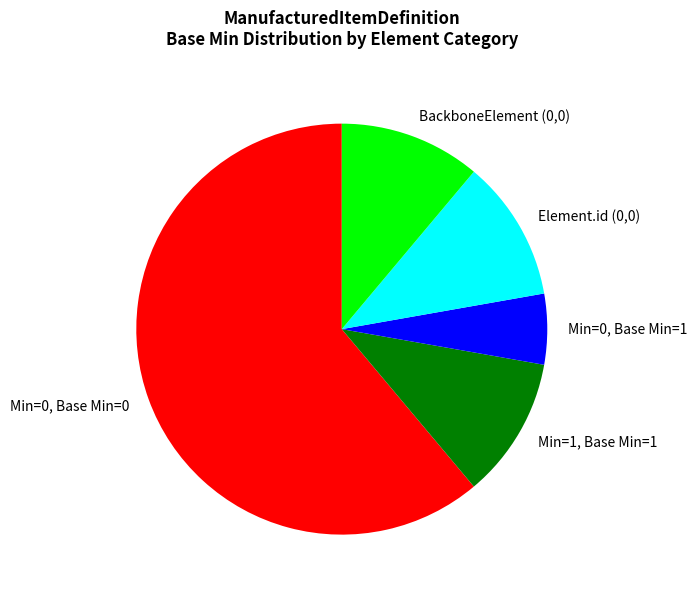

How many slices are in this pie chart?

5